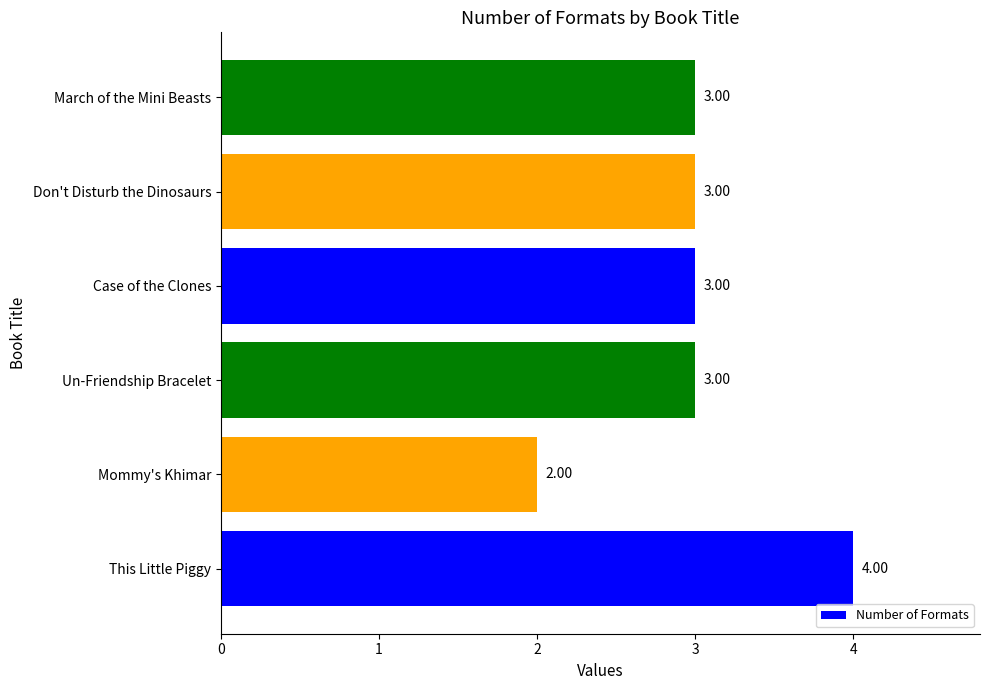

What is the average value?

3